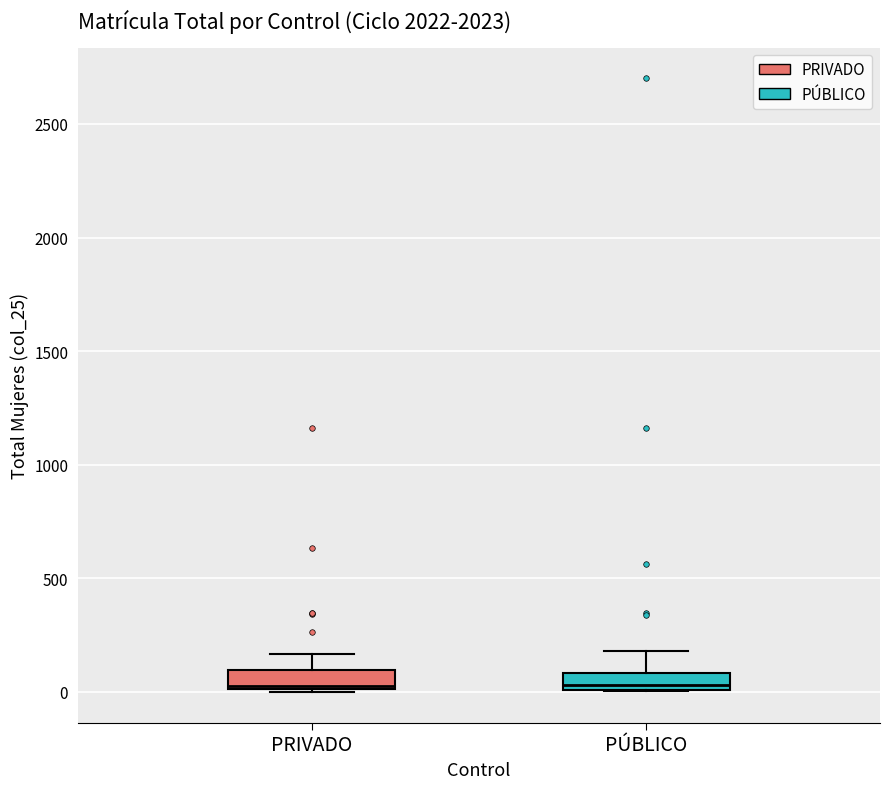

Where does the upper whisker of the box for PÚBLICO end on the y-axis? The values are not printed on the chart, so give them approximately, as read against the axis.

200